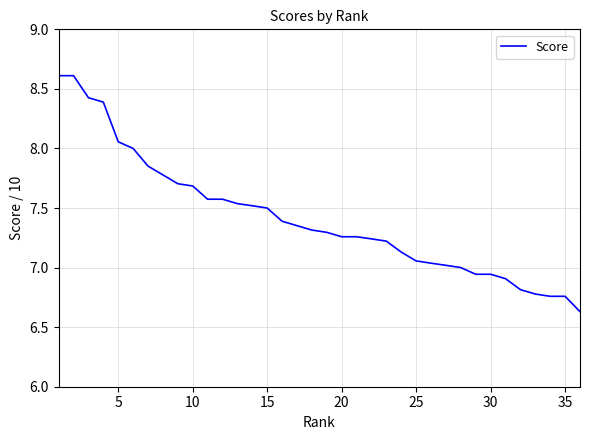

What is the greatest value displayed?

8.6